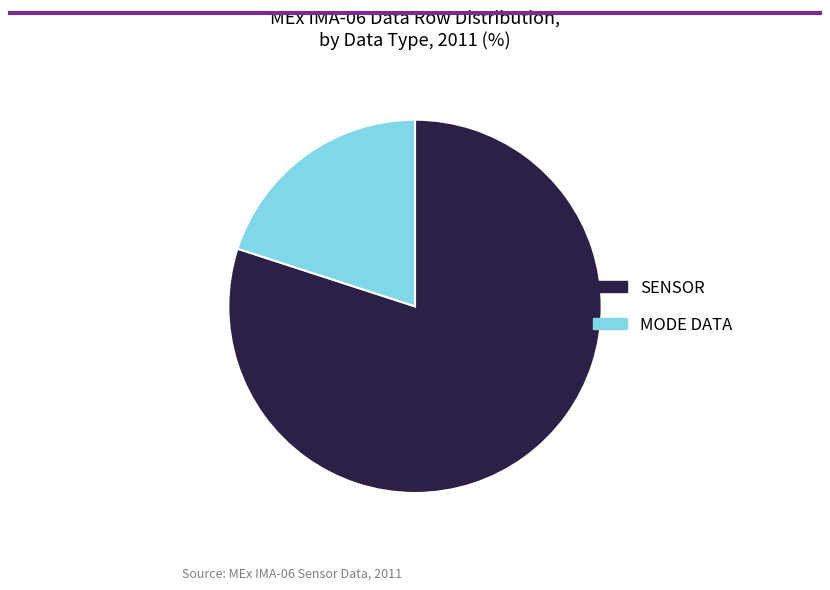

Do MODE DATA and SENSOR together represent more than half of the pie?

Yes